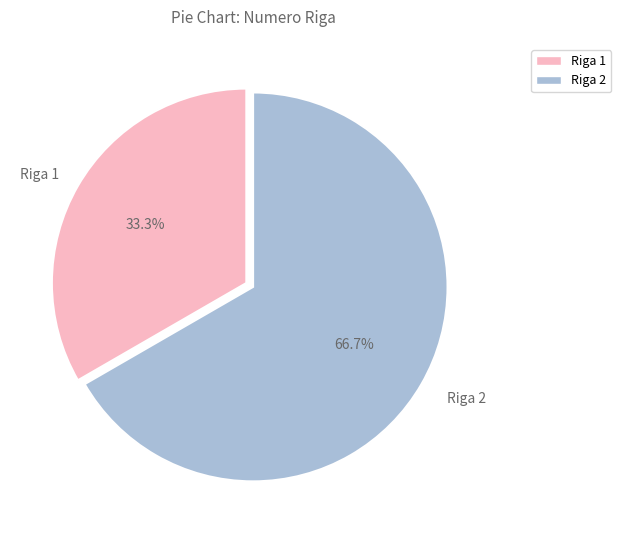

Approximately how many times larger is the value at Riga 1 compared to Riga 2?

0.5